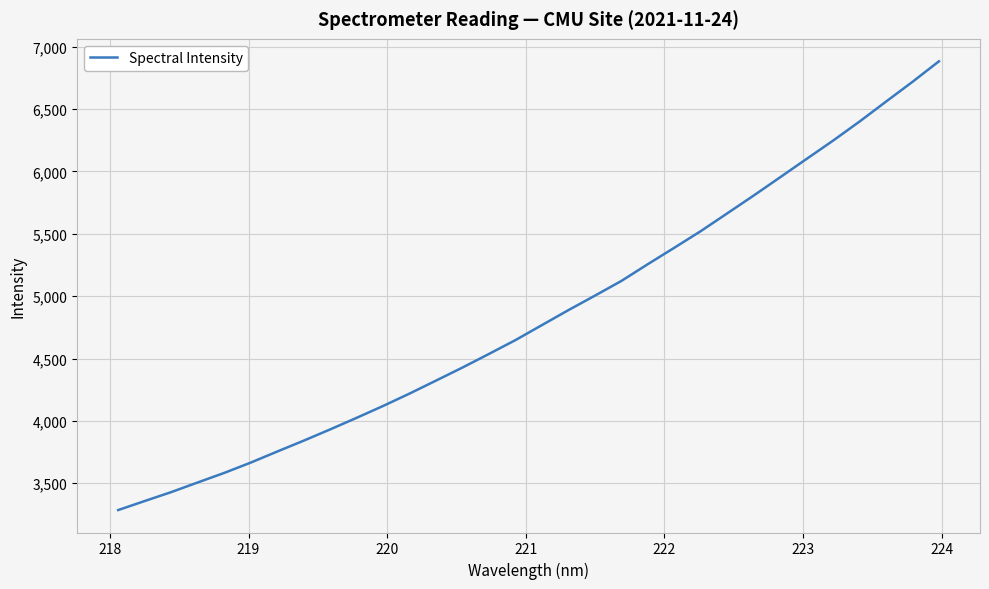

What is the greatest value displayed?

6883.5